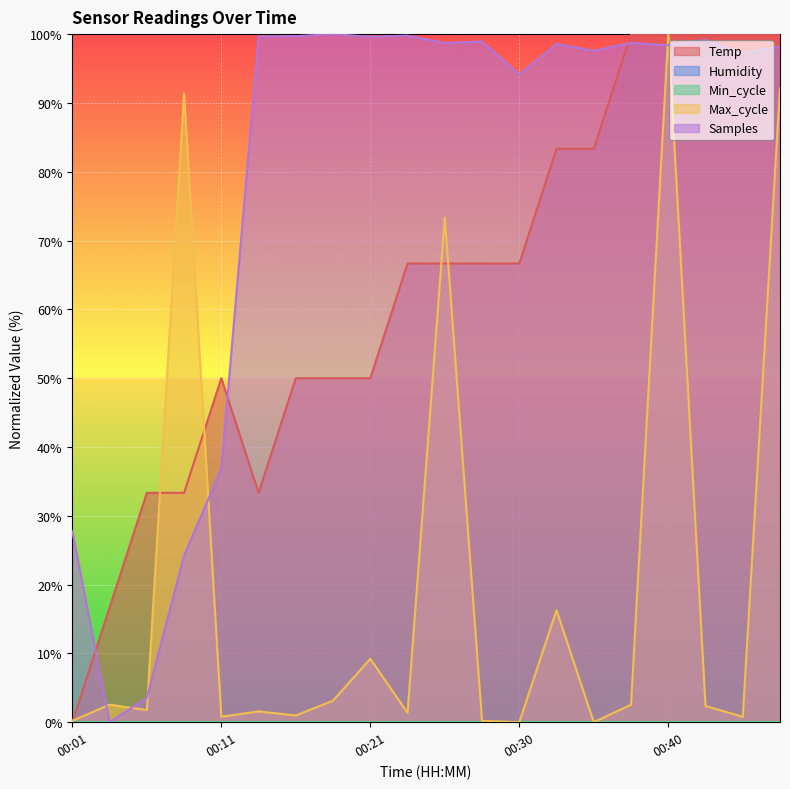

Is the value of Temp at 00:45 greater than the value of Max_cycle at 00:25?

Yes